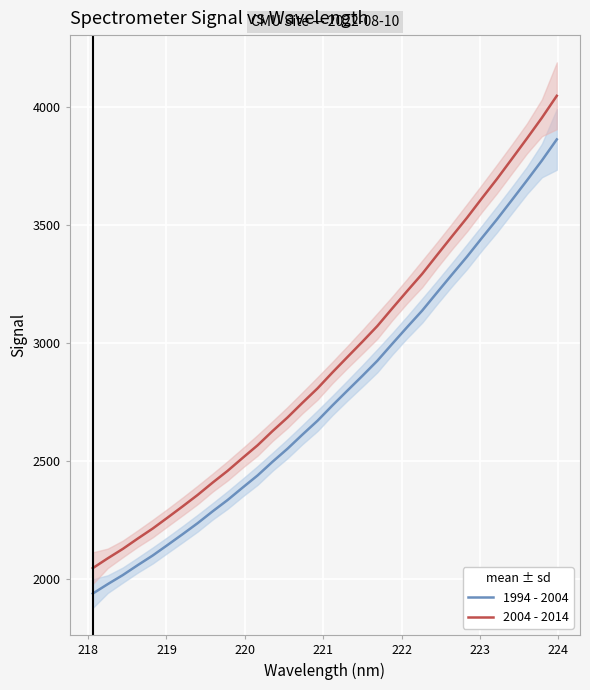

What are all the series names shown in the legend?

1994 - 2004, 2004 - 2014